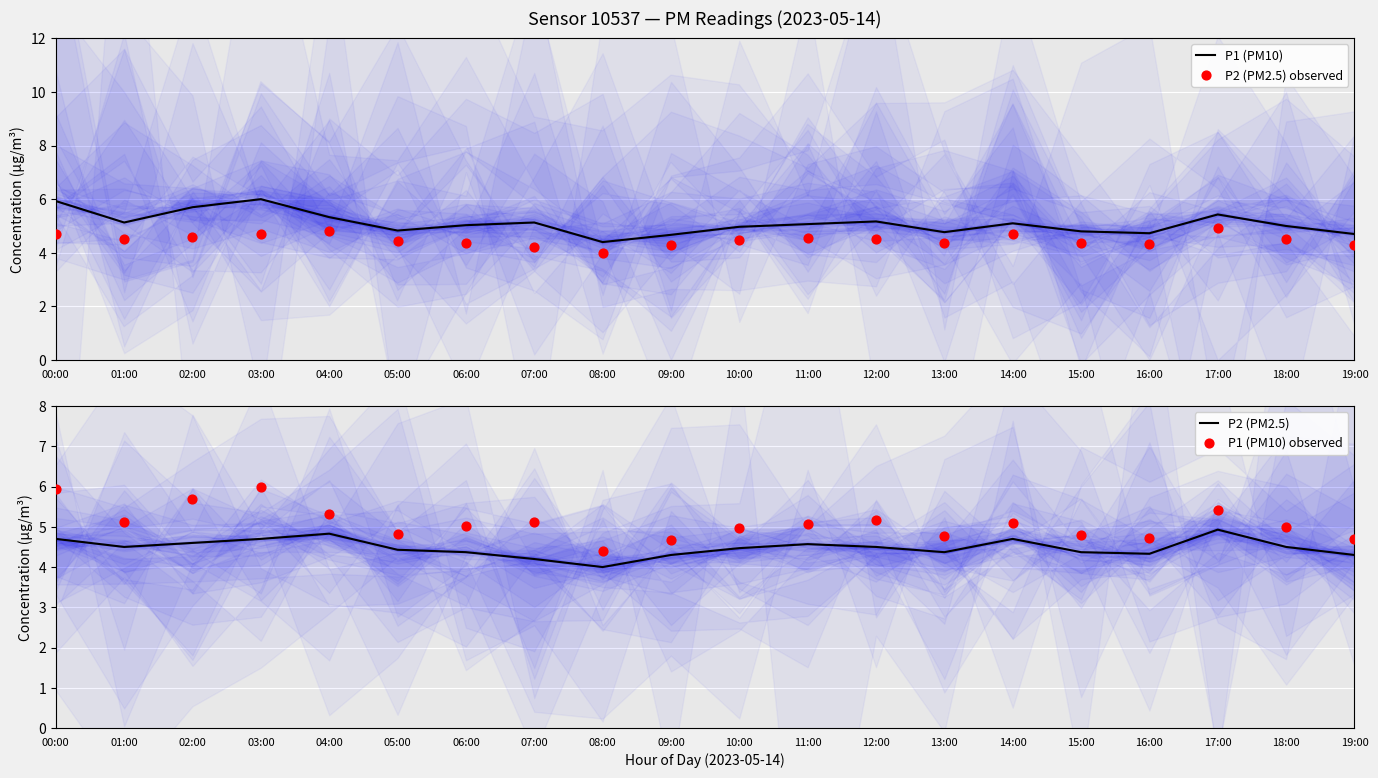

Which series reaches the minimum Y coordinate?

P2 (PM2.5) observed